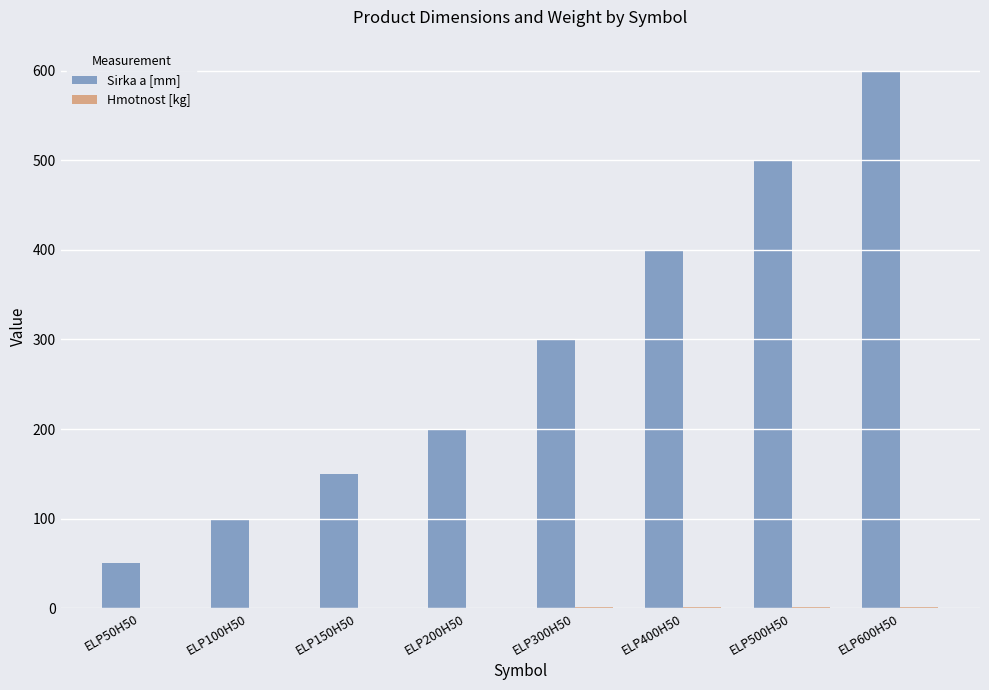

What is the sum of all Sirka a [mm] values?

2300.0